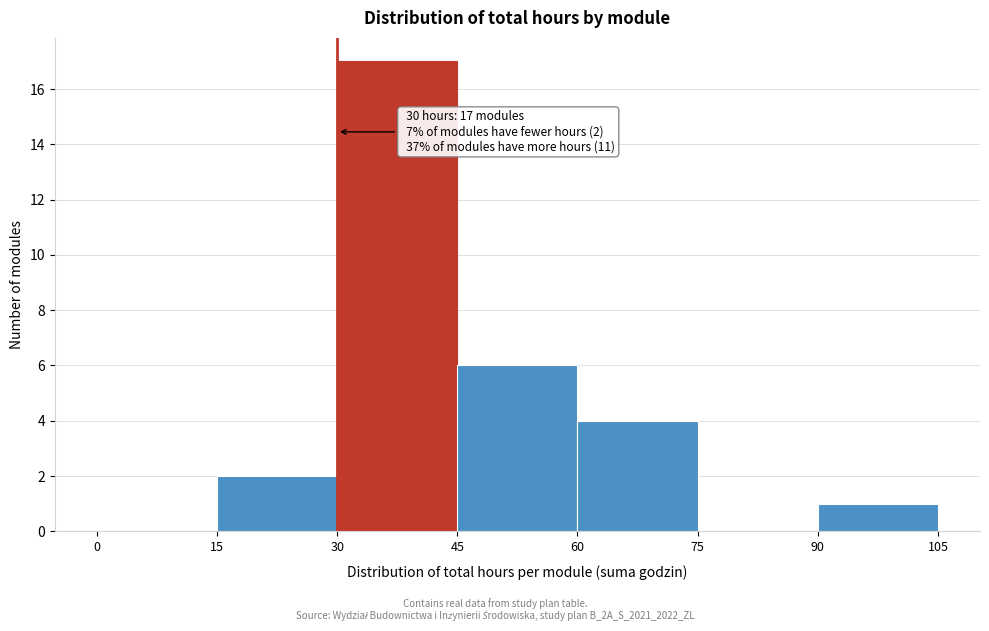

Over which range of the x-axis is the bar tallest?

30 to 45